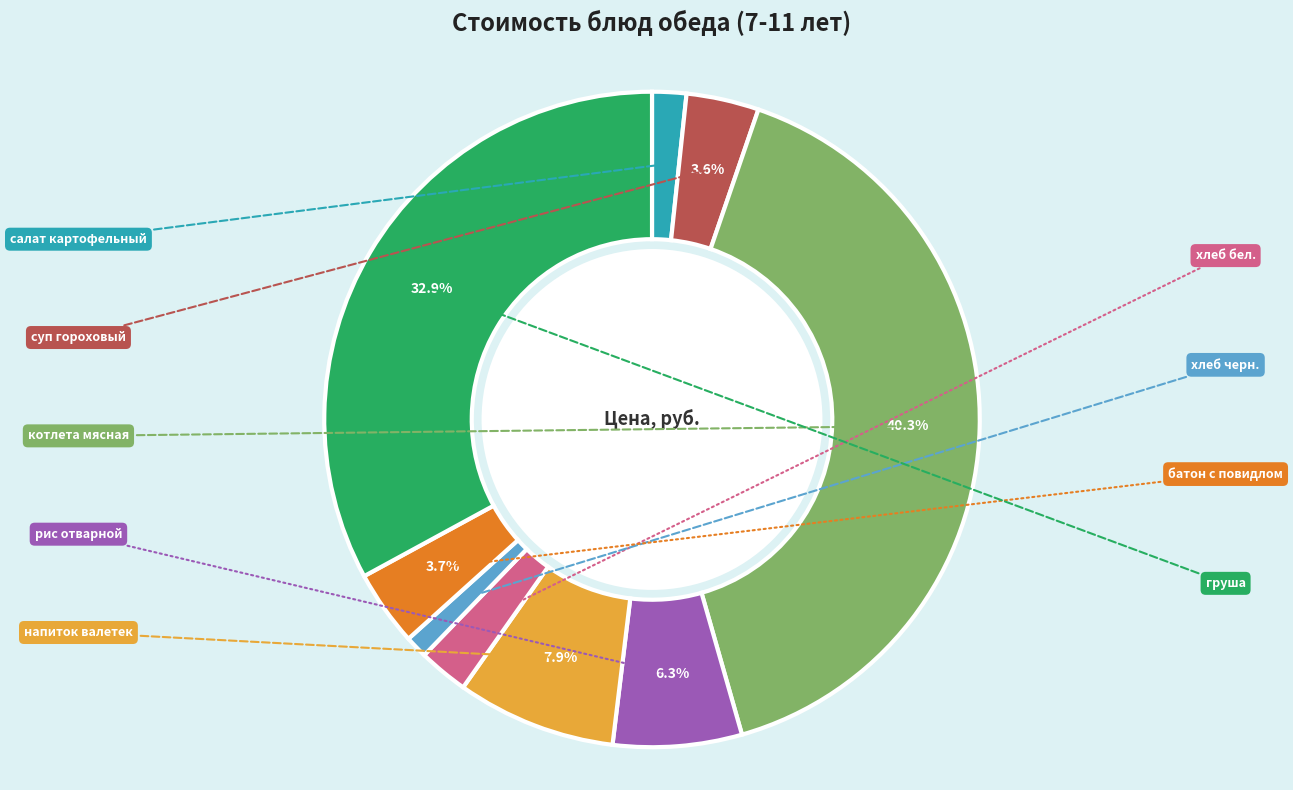

Is there any slice that represents more than half of the pie?

No